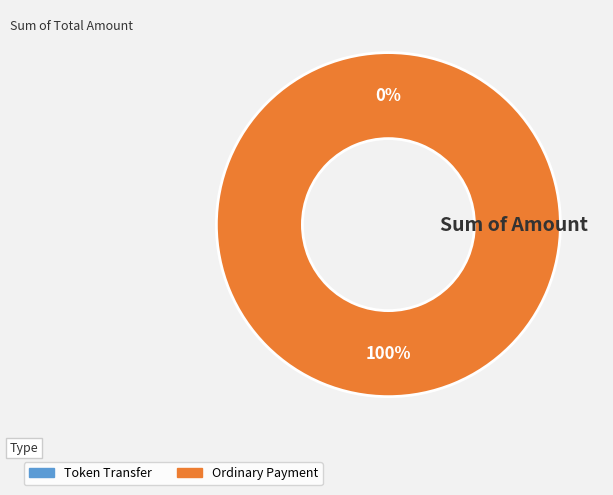

Count the number of slices in the pie.

2